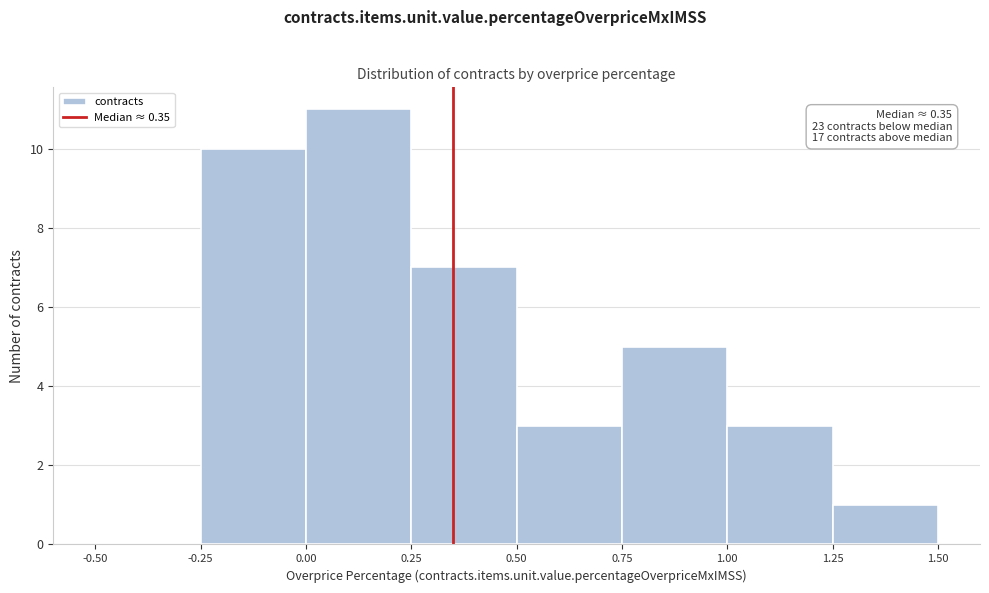

Over which range of the x-axis is the bar tallest?

0.00 to 0.25